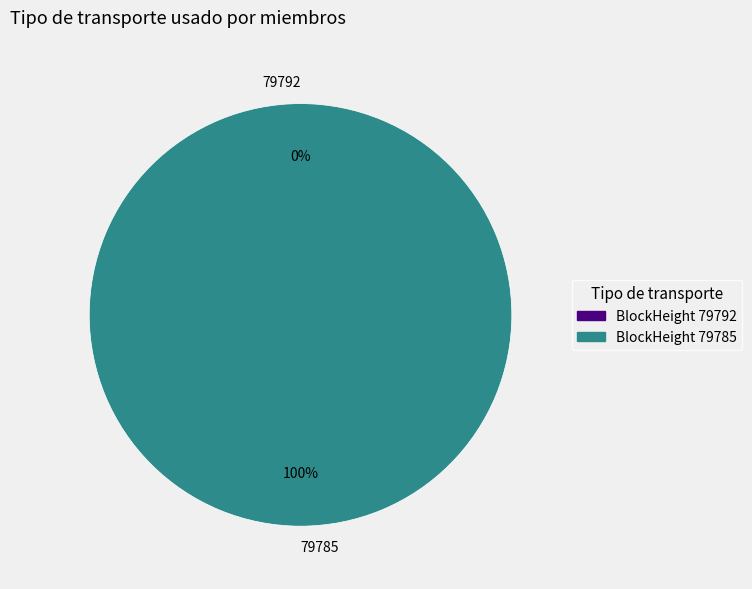

Combined, what portion of the pie is 79792 and 79785?

100.0%